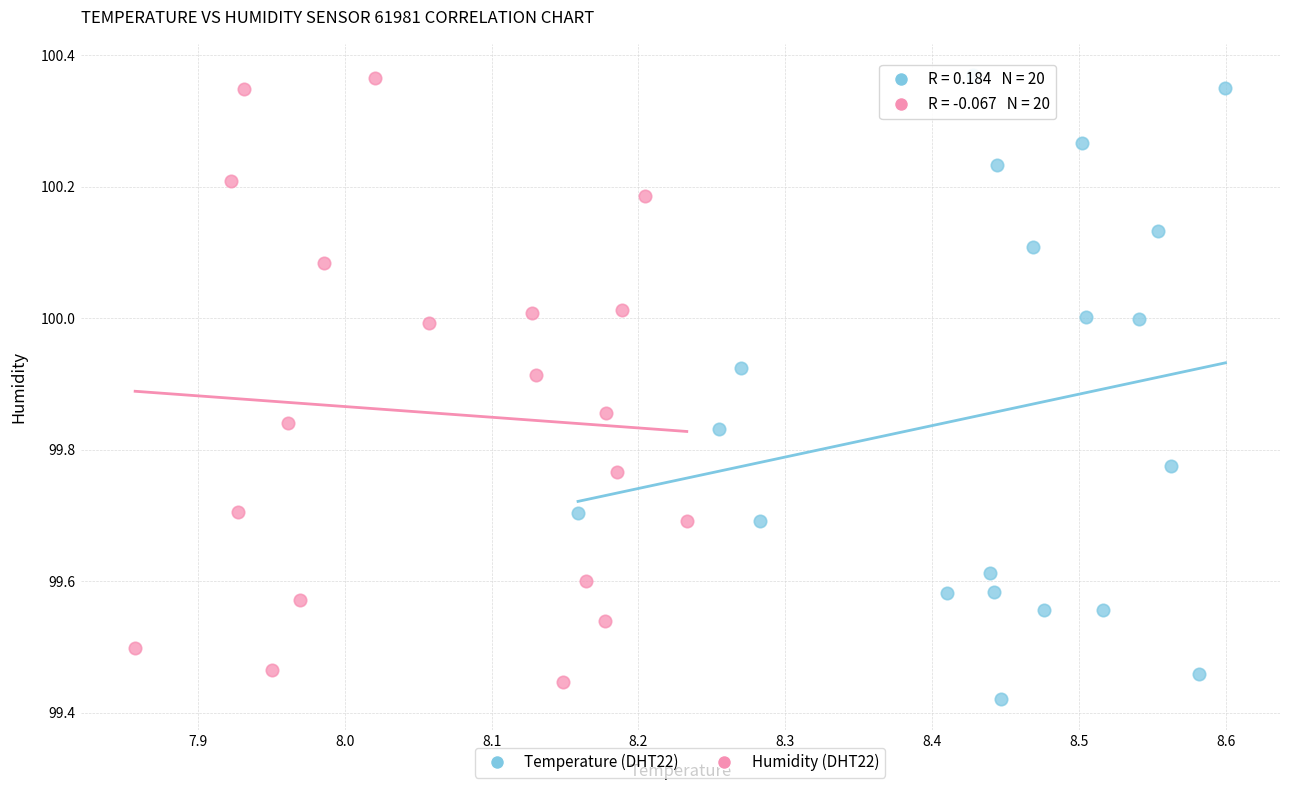

Which series contains the lowest Y value?

Temperature (DHT22)